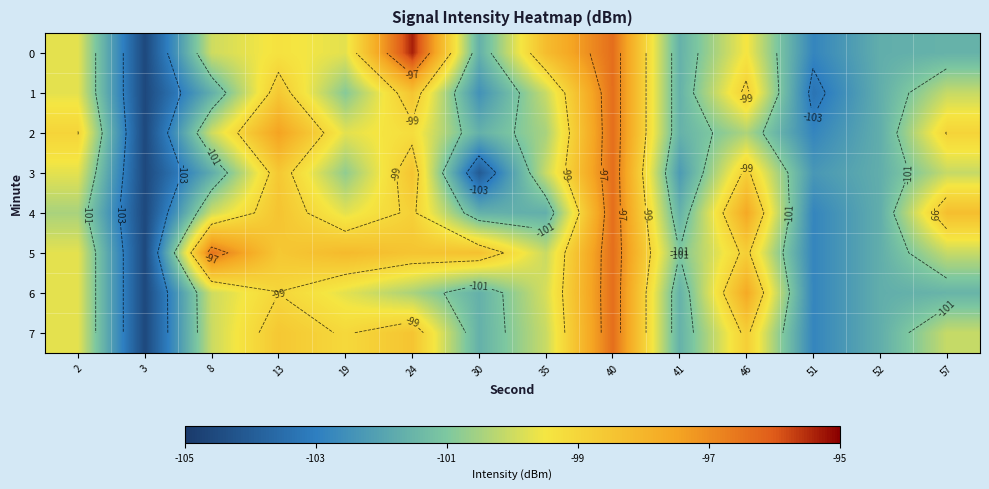

What is the total value across all series at 8?

-799.9